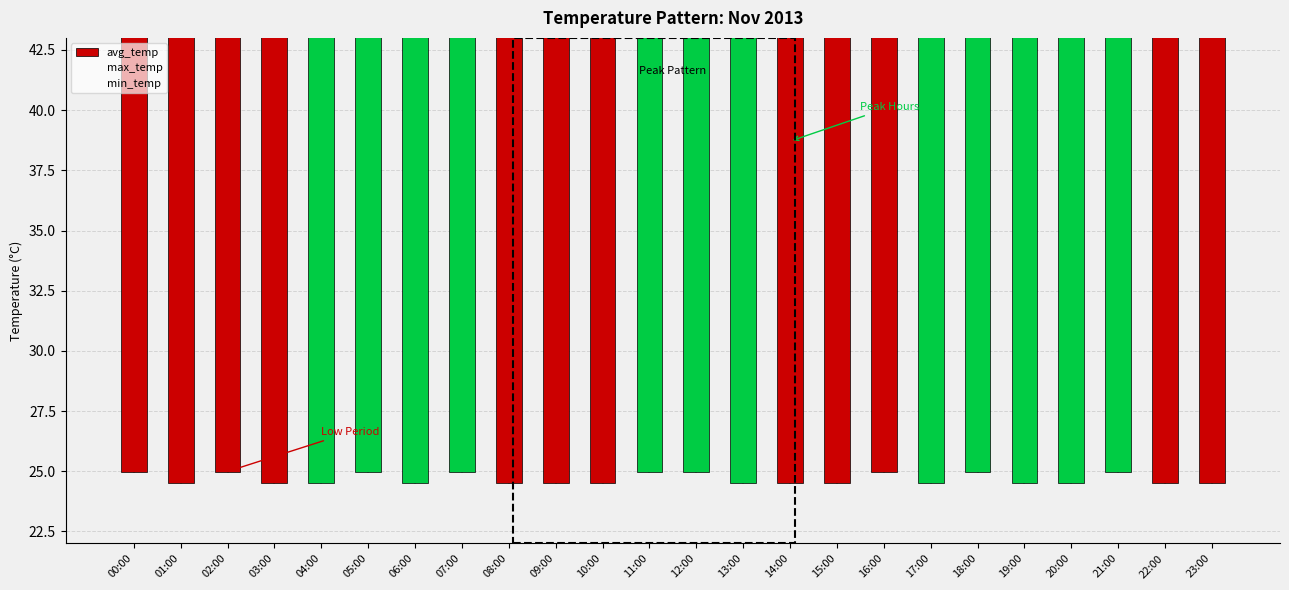

Rank the categories by min_temp value from lowest to highest.

01:00, 03:00, 04:00, 06:00, 08:00, 09:00, 10:00, 13:00, 14:00, 15:00, 17:00, 19:00, 20:00, 22:00, 23:00, 00:00, 02:00, 05:00, 07:00, 11:00, 12:00, 16:00, 18:00, 21:00